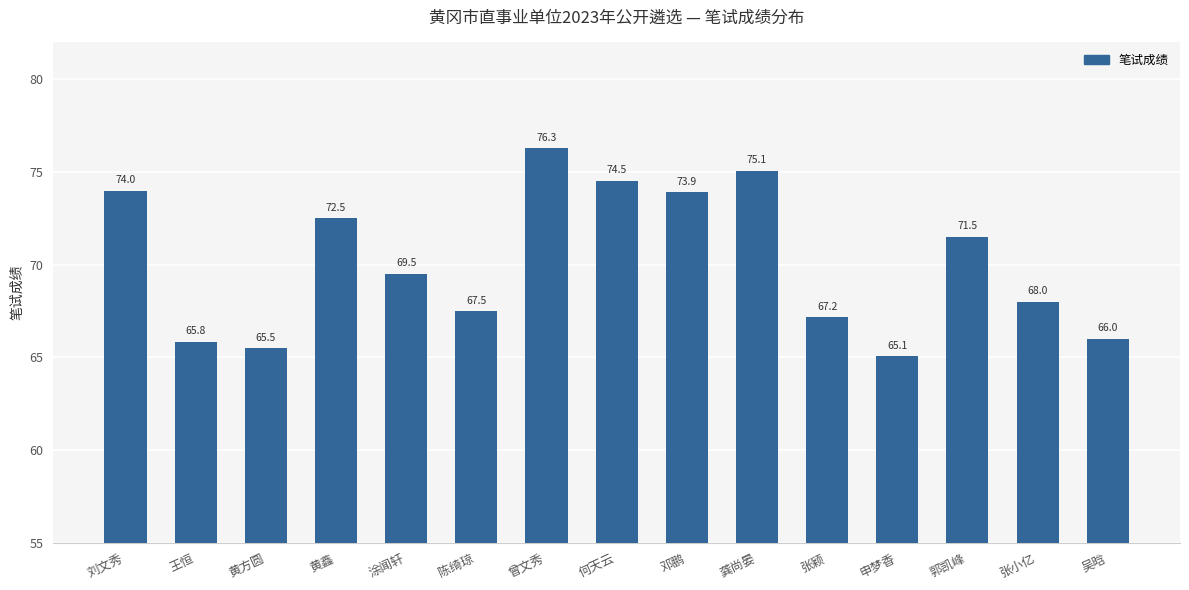

What is the ratio of the value at 涂闻轩 to the value at 龚尚晏?

0.9